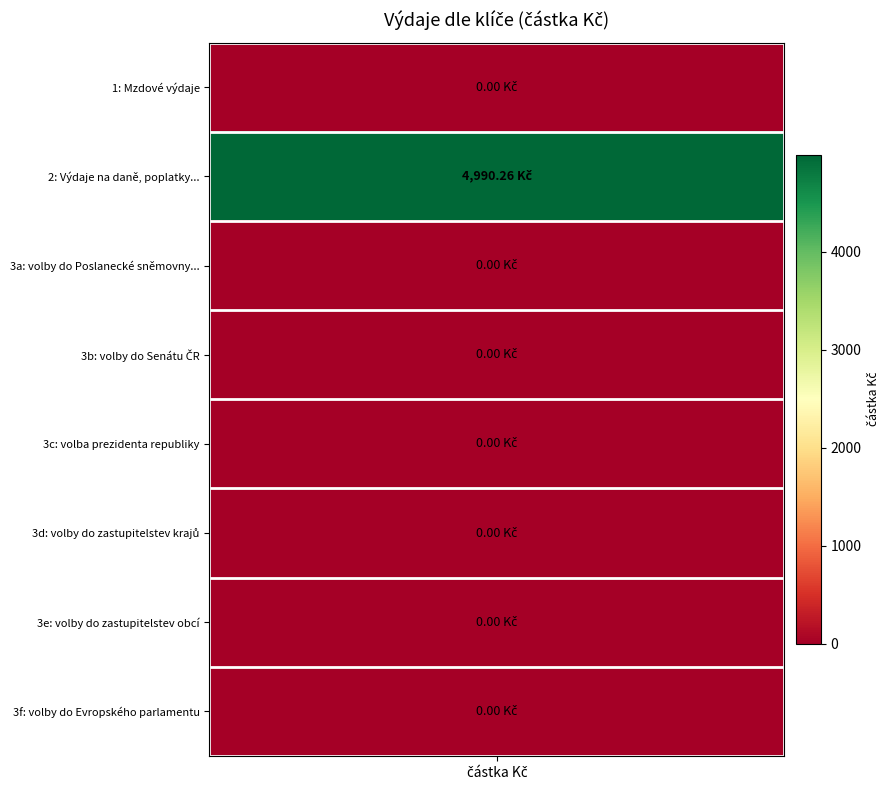

Which category has the highest value across all series?

2